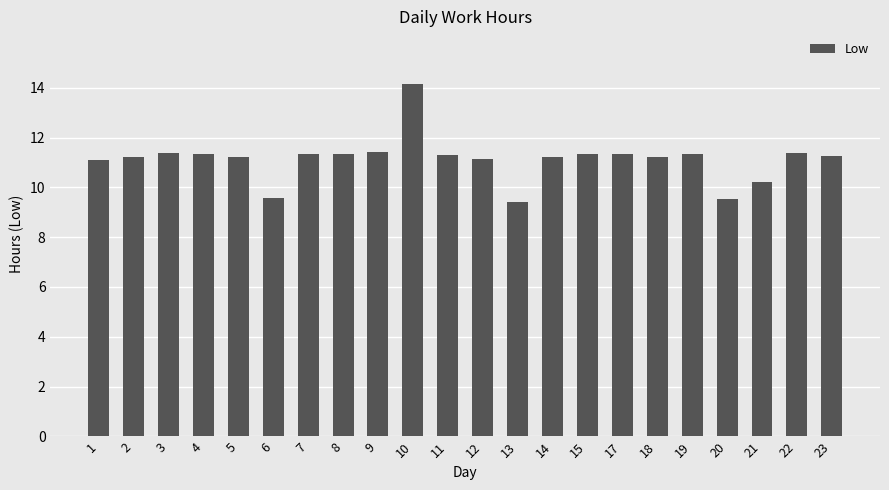

What is the value of the 7th bar from the left?

11.3